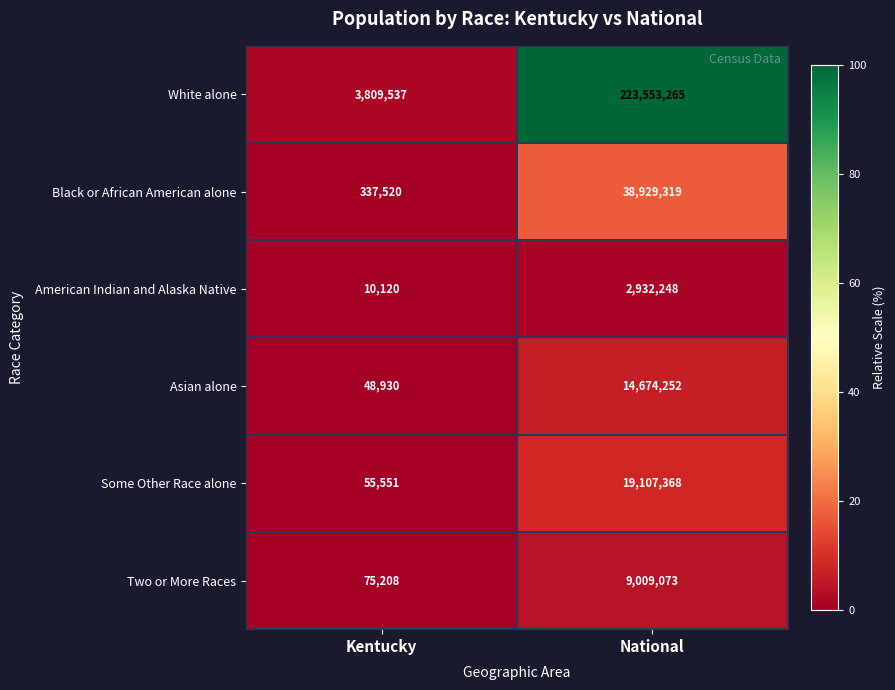

What is the total value across all series at National?

308205525